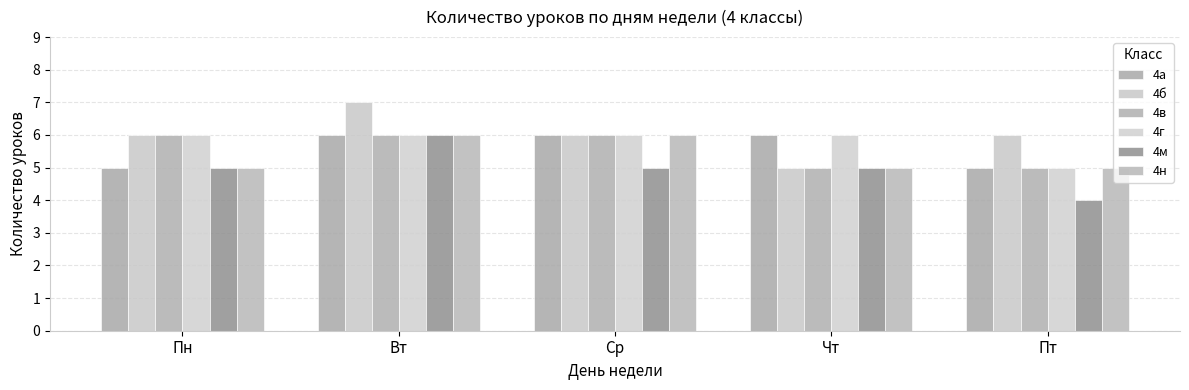

What is the sum of the 4б values at Пт and Вт?

13